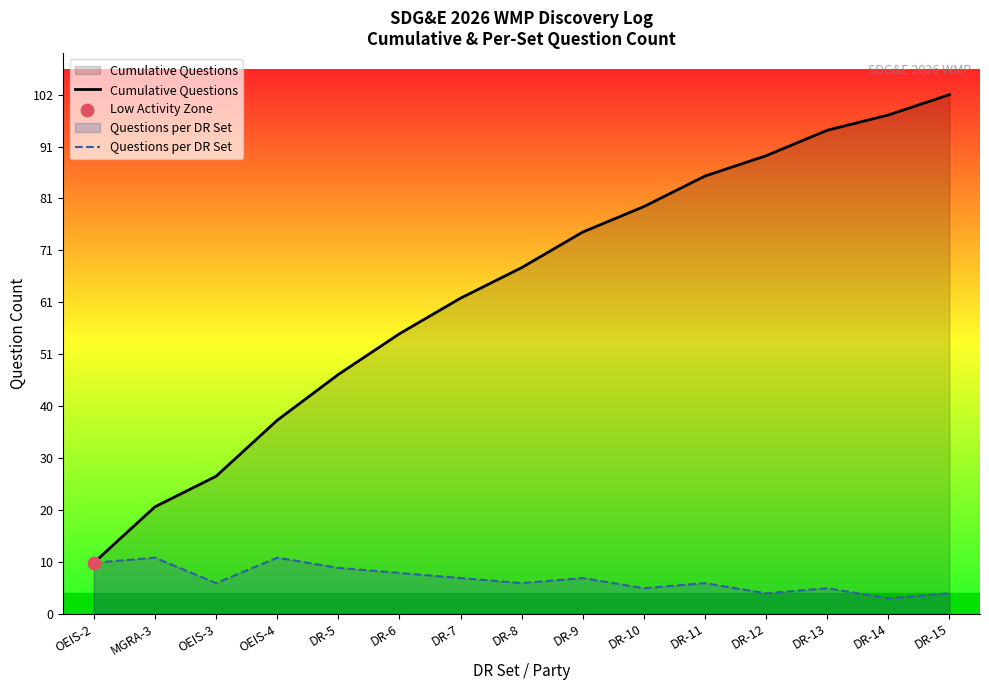

Which series reaches the maximum Y coordinate?

Cumulative Questions